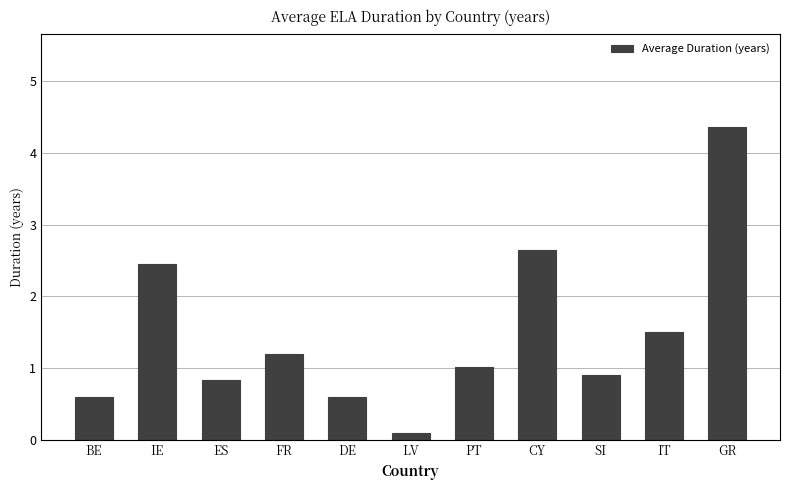

How many categories are shown in the chart?

11